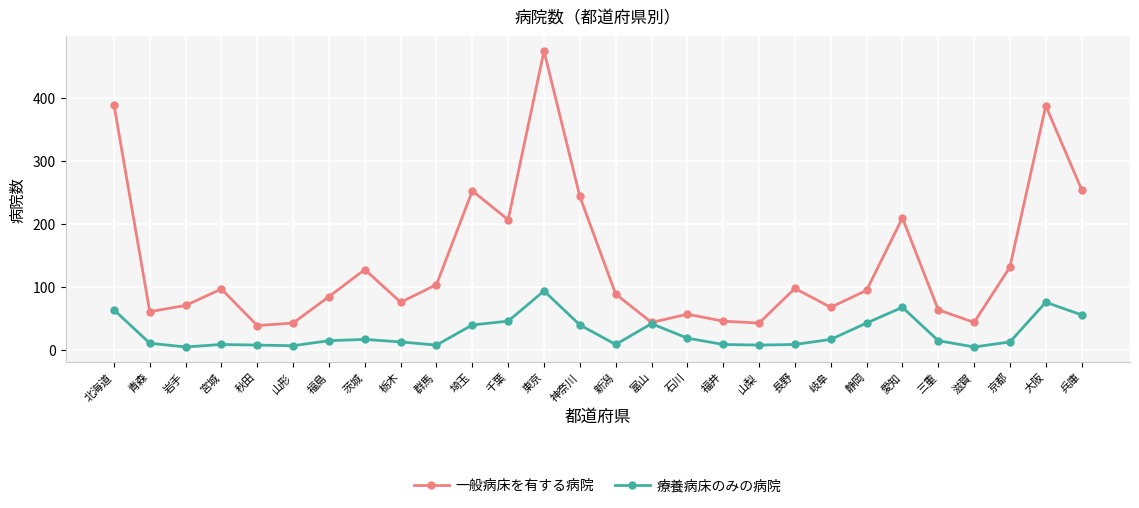

What is the difference between the second highest and minimum values in the 一般病床を有する病院 series?

351